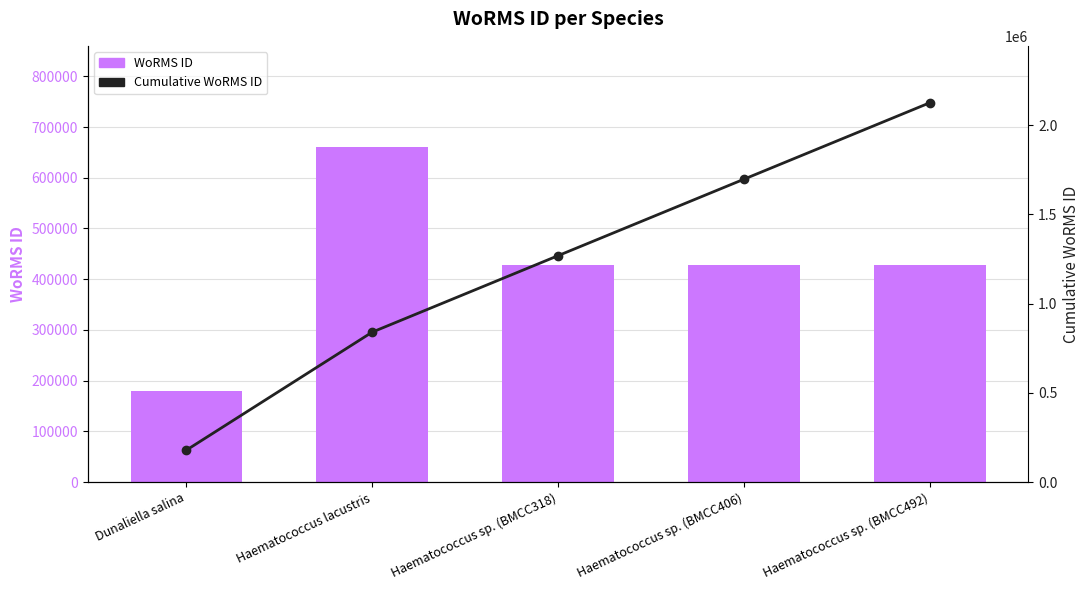

How many values in the WoRMS ID series exceed 428522?

1